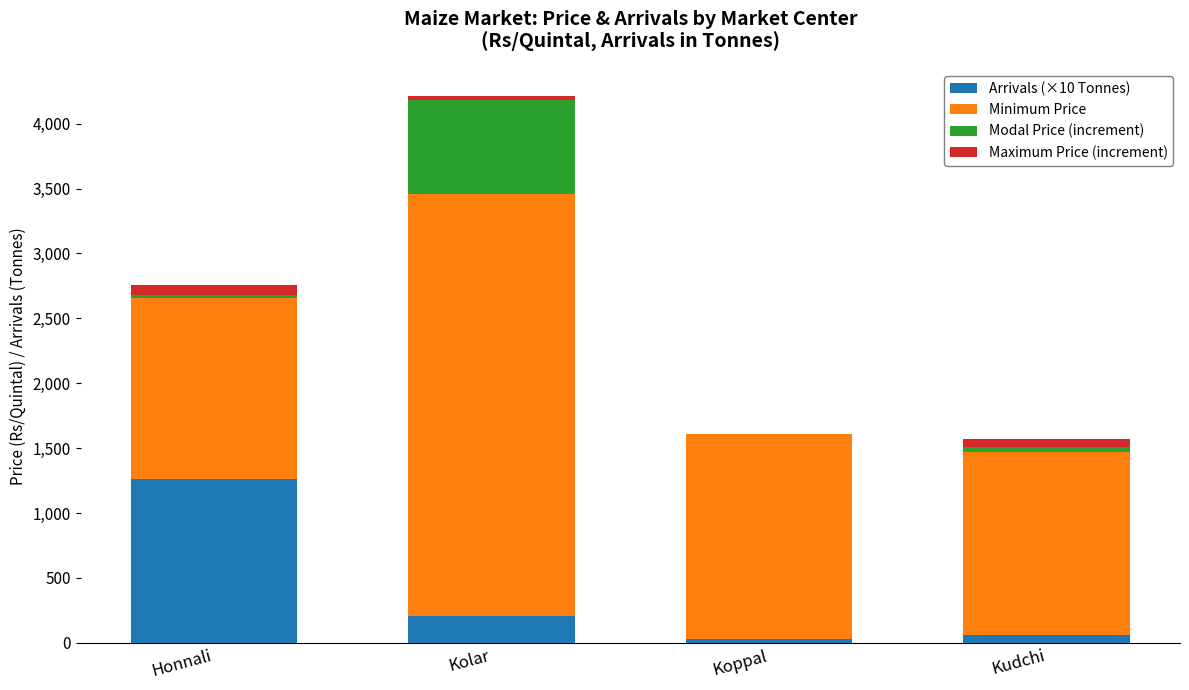

At which category is the sum across all series the highest?

Kolar